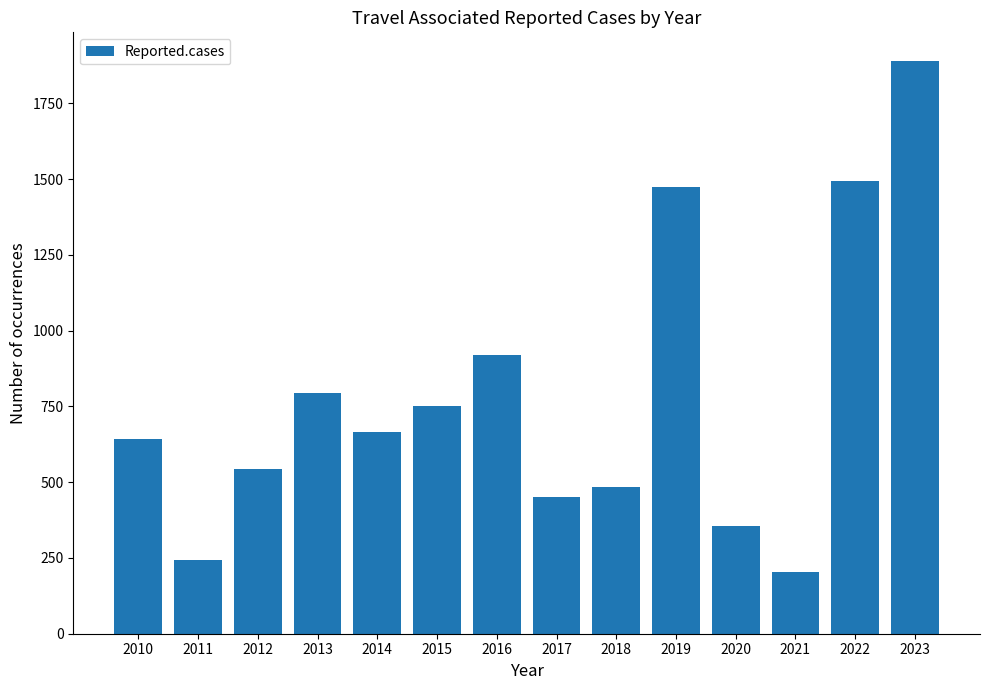

What is the smallest value displayed?

205